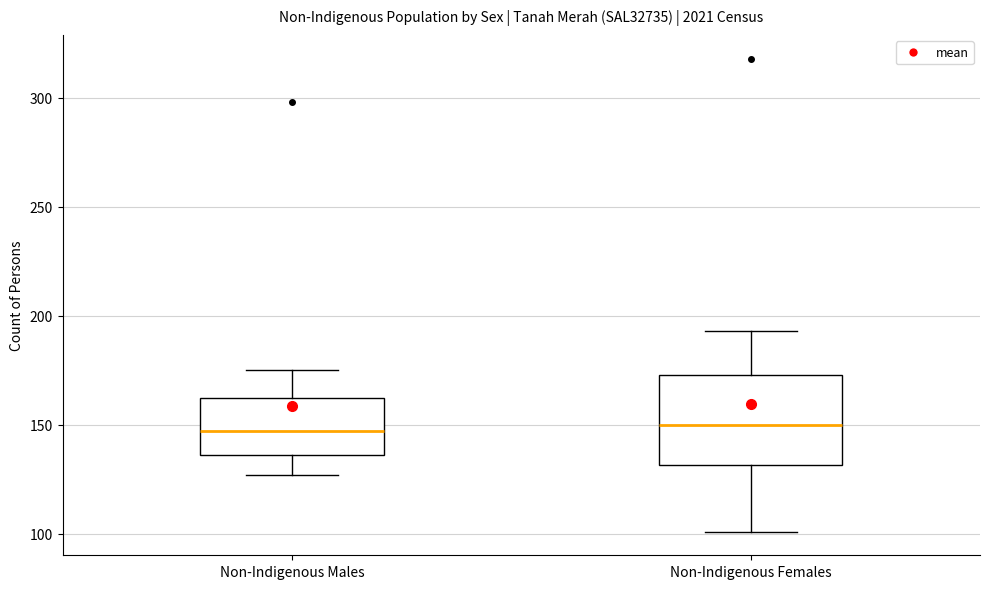

Reading left to right, read every box against the y-axis: the position of its median line, the range the box covers, and the ends of its whiskers. The values are not printed on the chart, so give them approximately, as read against the axis.

Non-Indigenous Males: median 145, box 135 to 165, whiskers 125 to 175
Non-Indigenous Females: median 150, box 130 to 175, whiskers 100 to 195